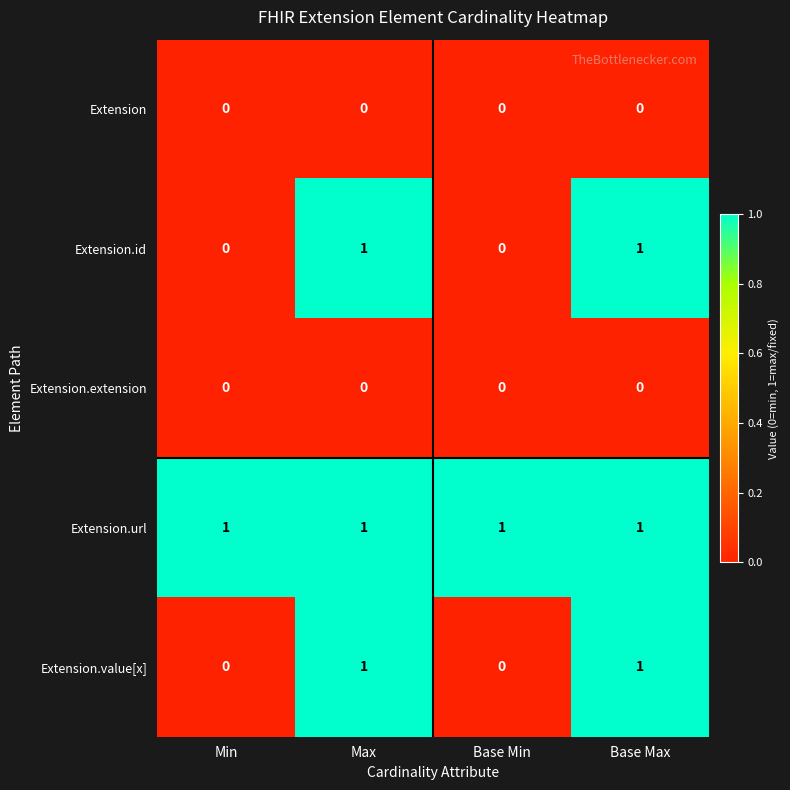

The value of Extension.id at Max is 1. True or false?

True